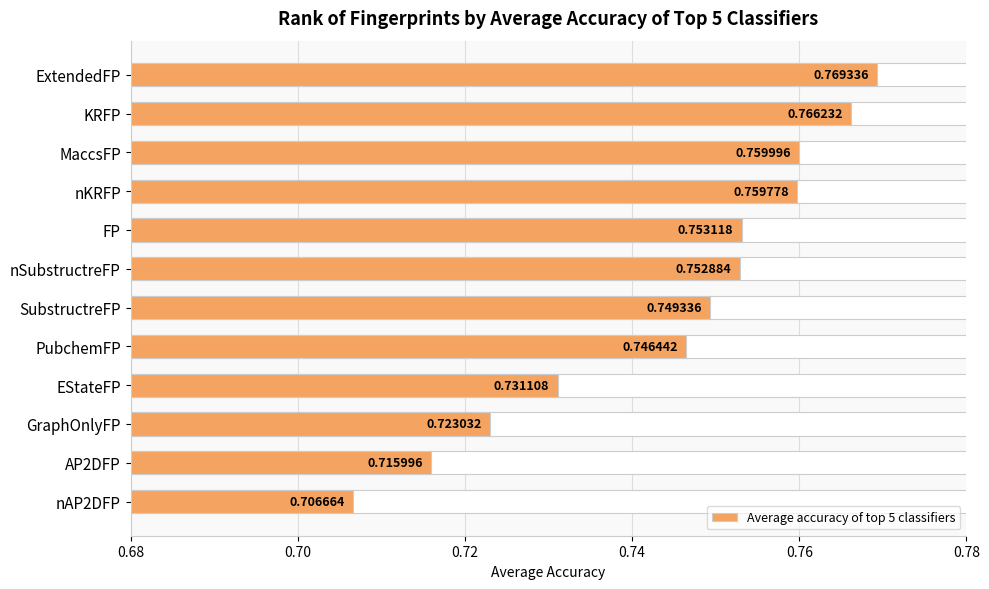

Count the number of data series in this chart.

1